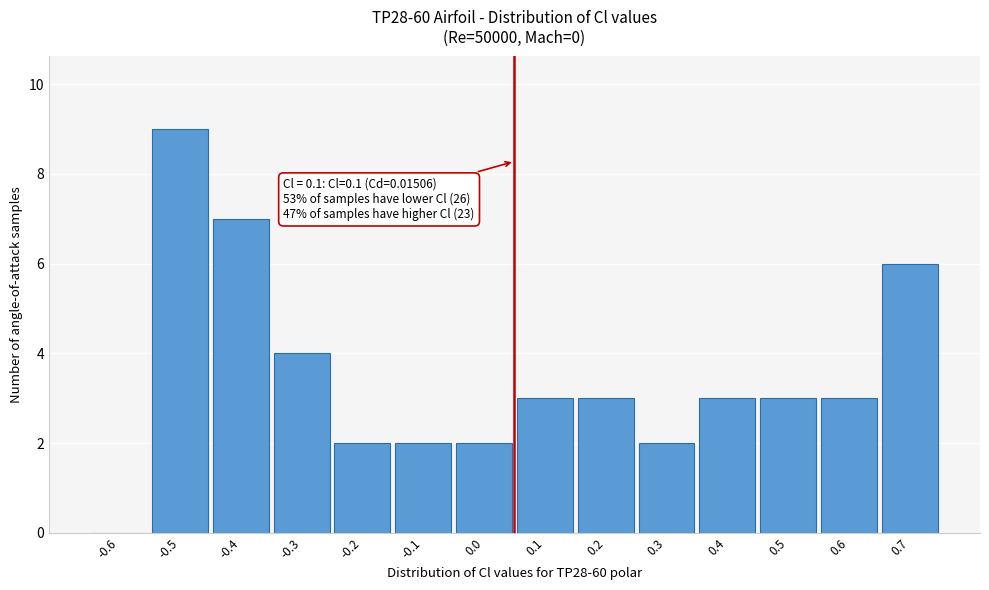

Reading left to right, what are all the values shown in this chart?

-0.6=0	-0.5=9	-0.4=7	-0.3=4	-0.2=2	-0.1=2	0.0=2	0.1=3	0.2=3	0.3=2	0.4=3	0.5=3	0.6=3	0.7=6